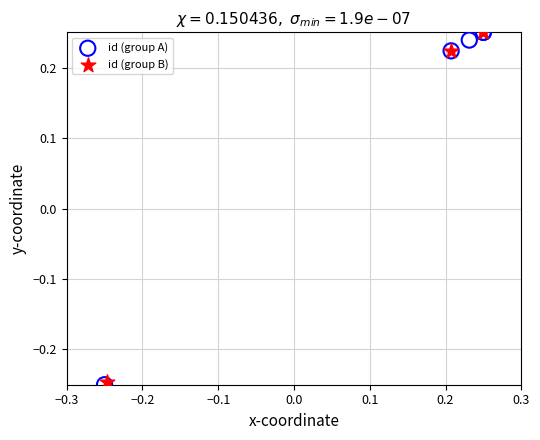

Which series has the largest Y range (max minus min)?

id (group A)